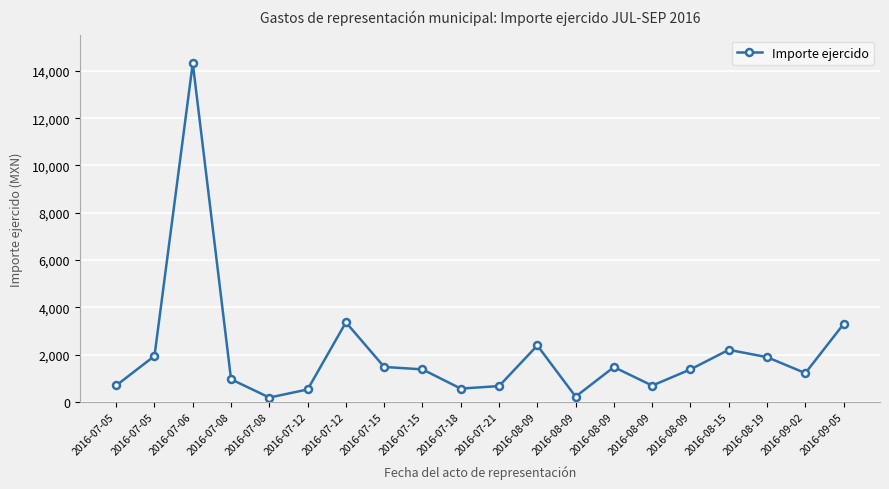

How many interior local peaks (higher than both neighbors) does the data have?

5